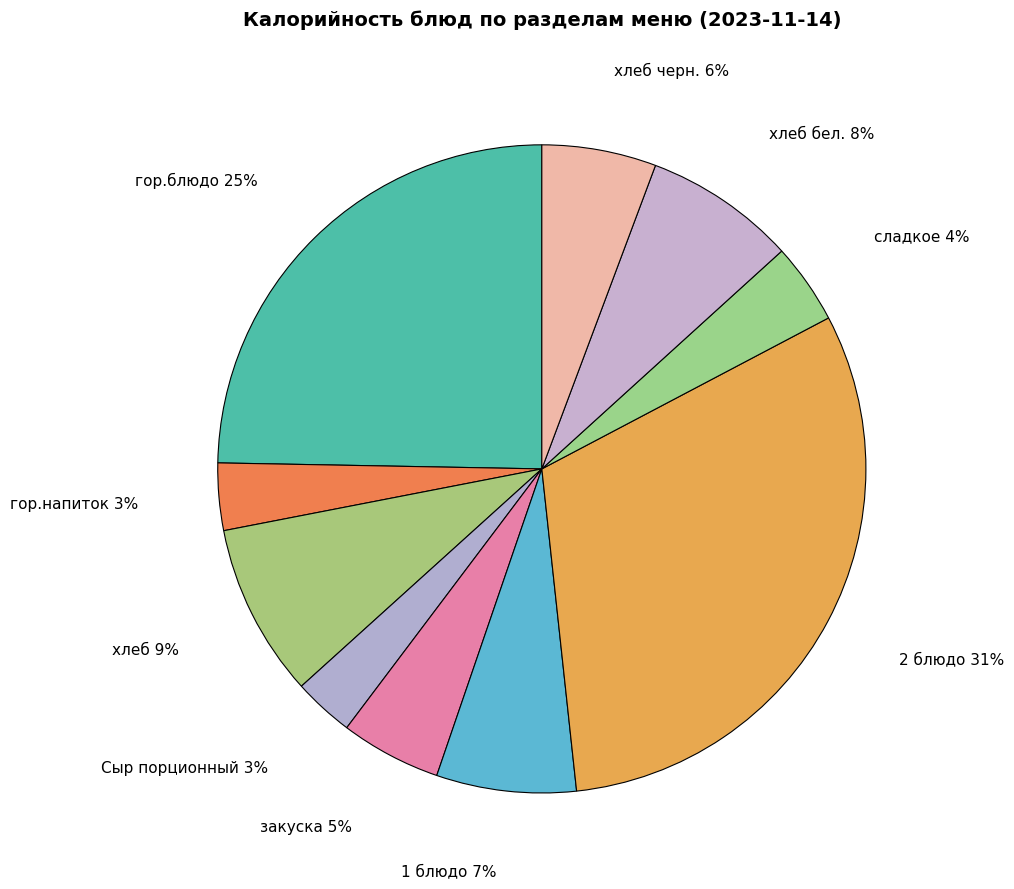

How many segments does this pie chart have?

10